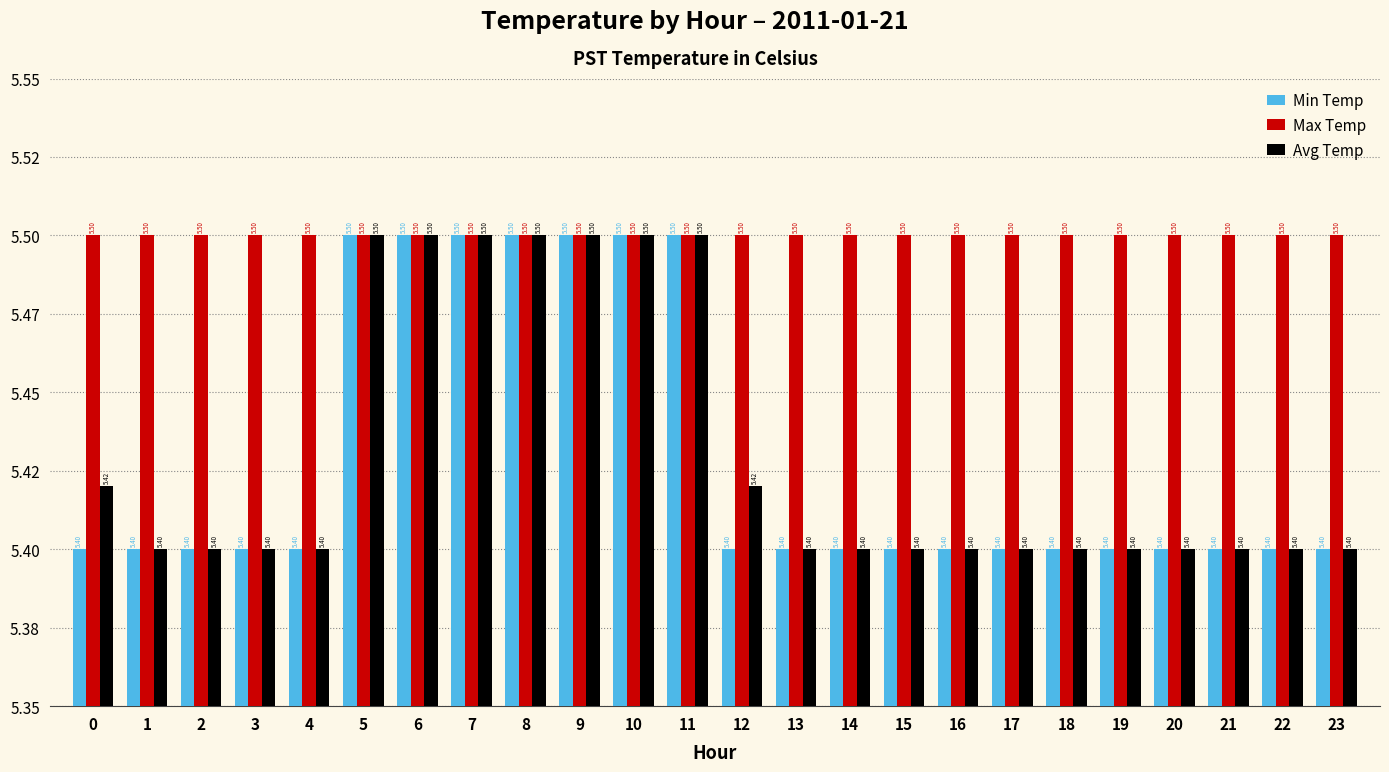

What are all the series names shown in the legend?

Min Temp, Max Temp, Avg Temp